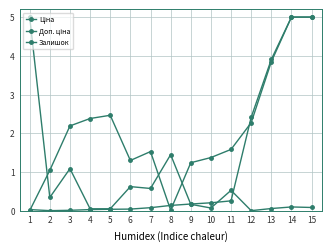

What is the sum of all Залишок values?

10.2